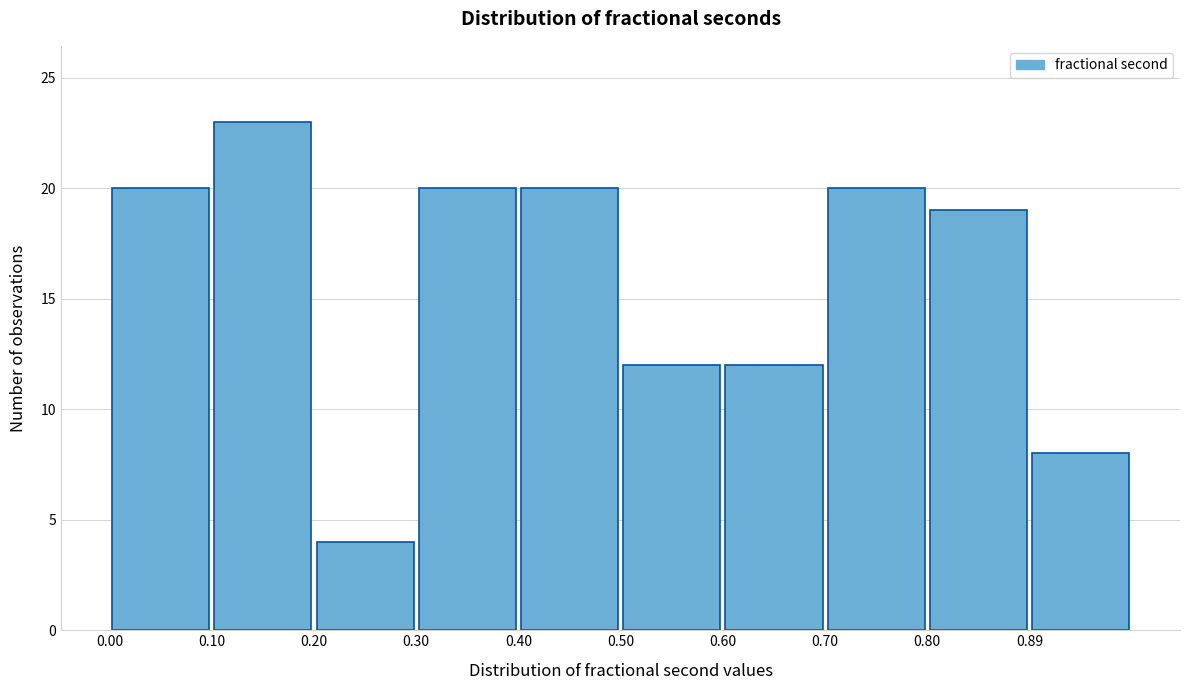

Over which range of the x-axis is the bar tallest?

0.10 to 0.20